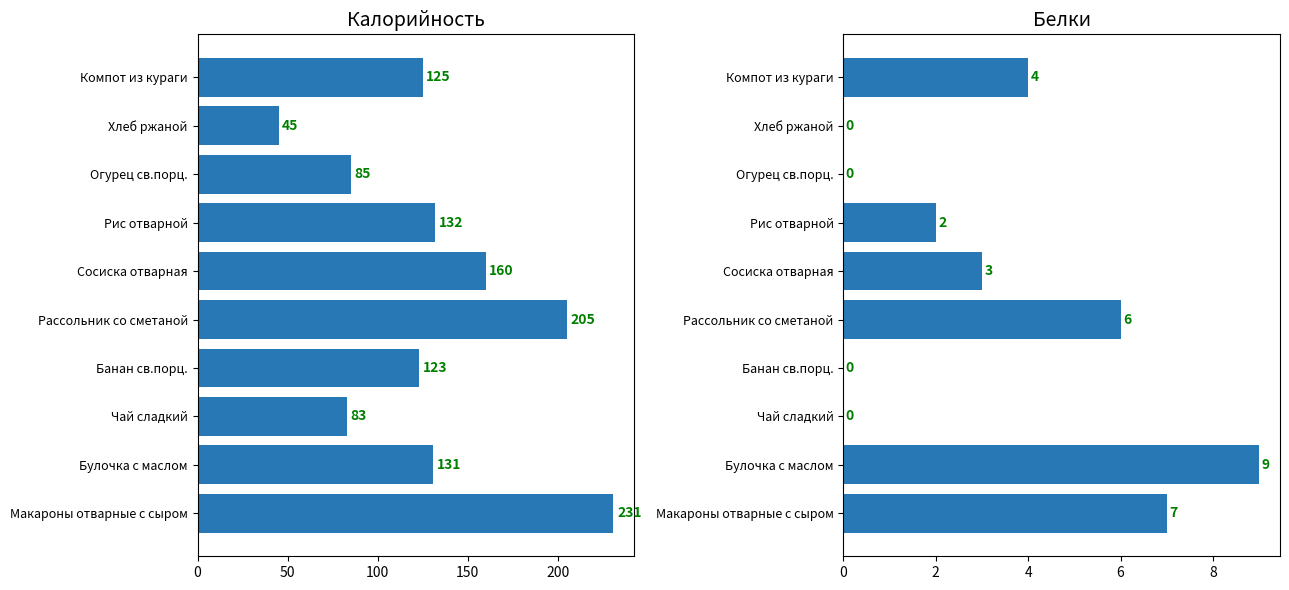

Reading left to right, what are all the values shown in this chart?

Калорийность: 231	131	83	123	205	160	132	85	45	125
Белки: 7	9	0	0	6	3	2	0	0	4